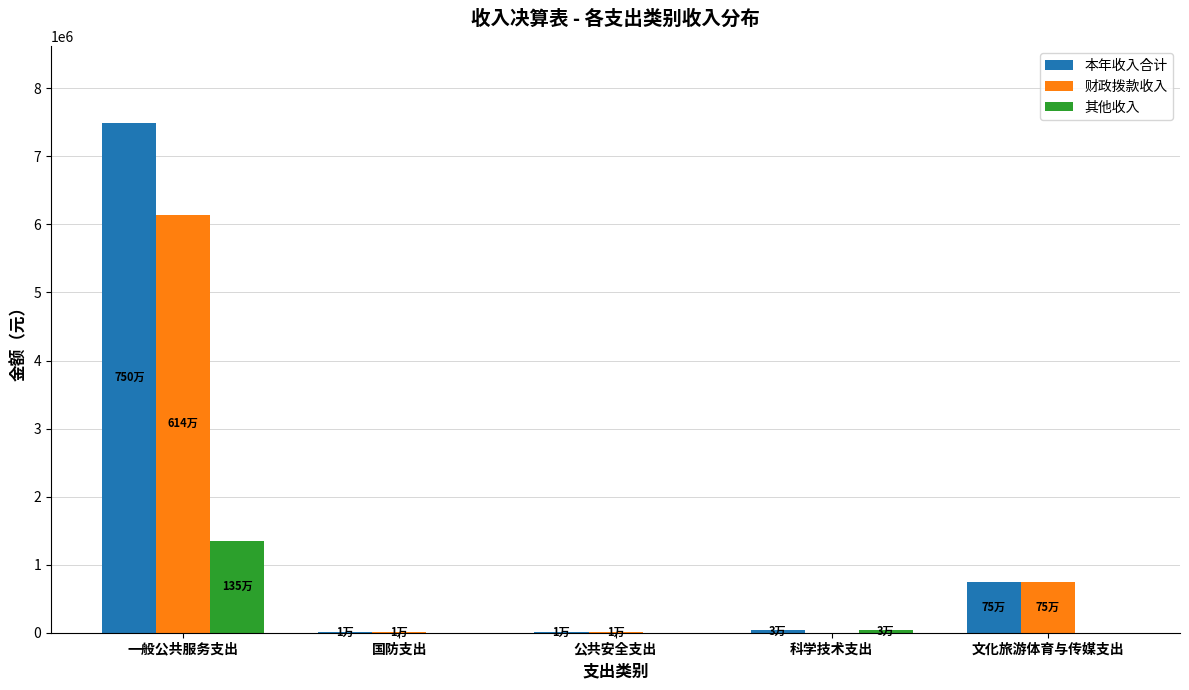

How many categories are shown in the chart?

5